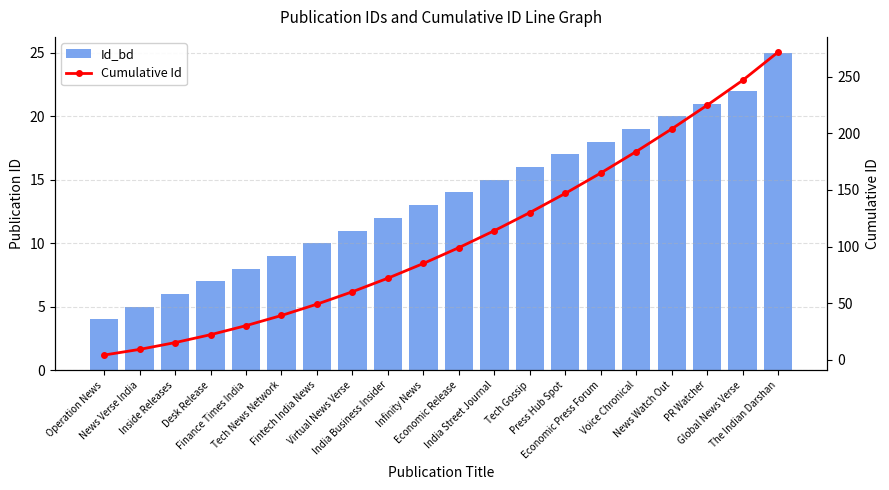

How many data points in Id_bd are above 14?

9